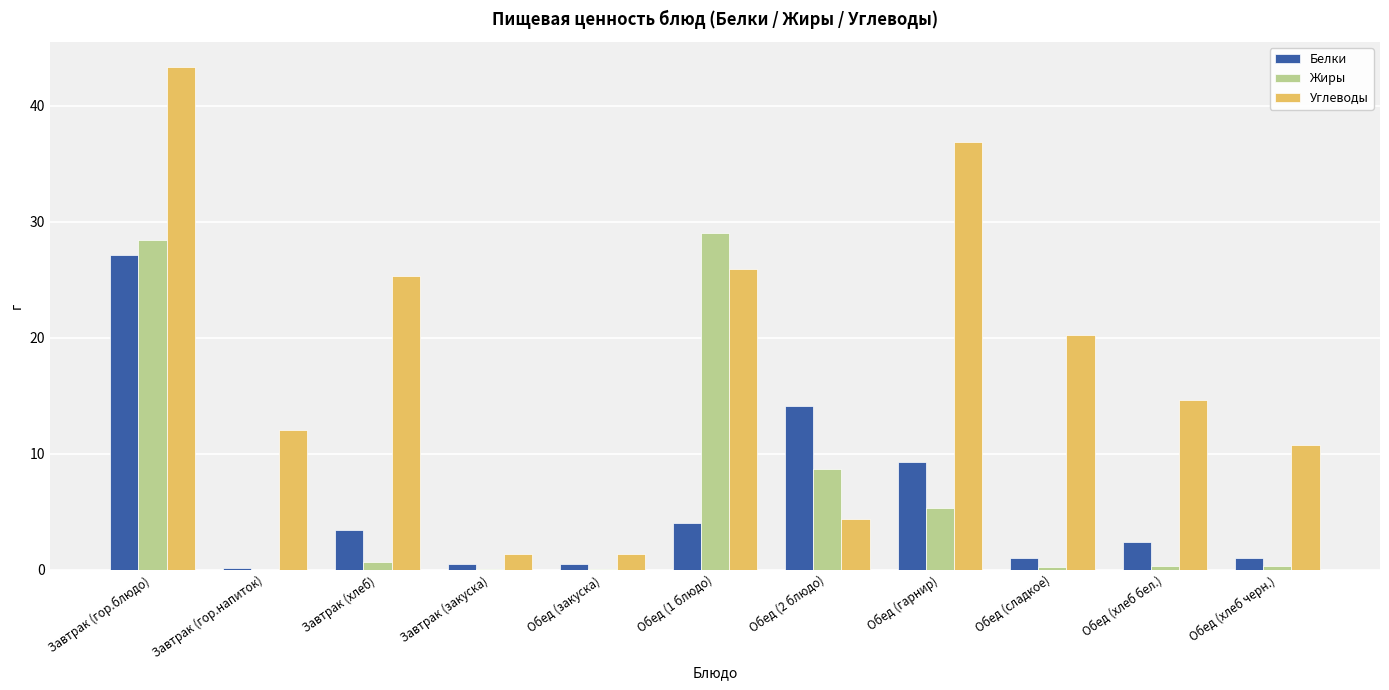

What value does the Белки series have at Обед (2 блюдо)?

14.1